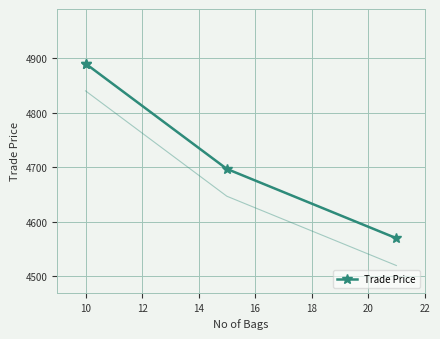

What is the change in value from 12 to 14?

-127.0